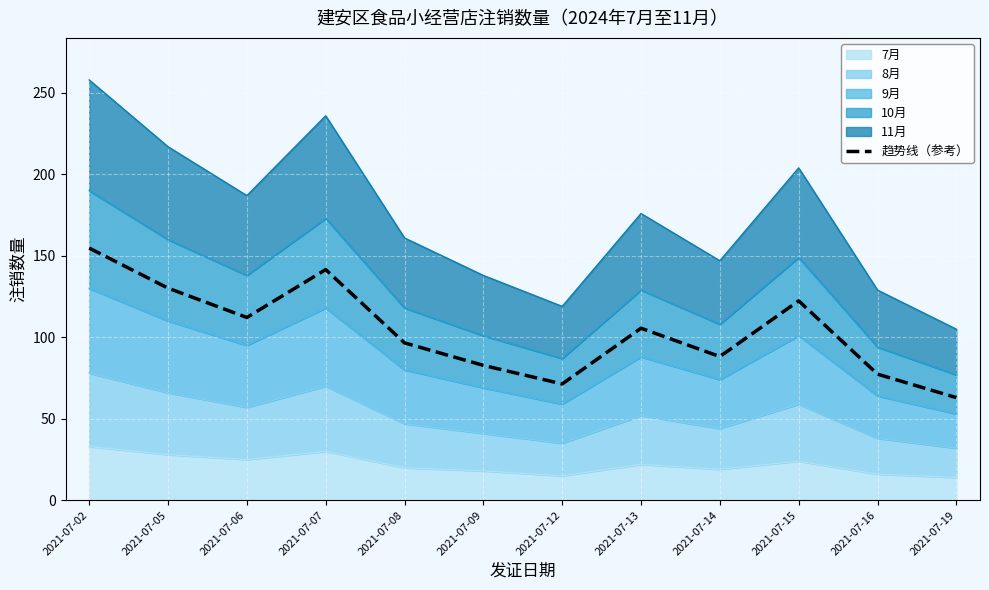

Approximately how many times larger is the value at 2021-07-02 compared to 2021-07-19?

2.5